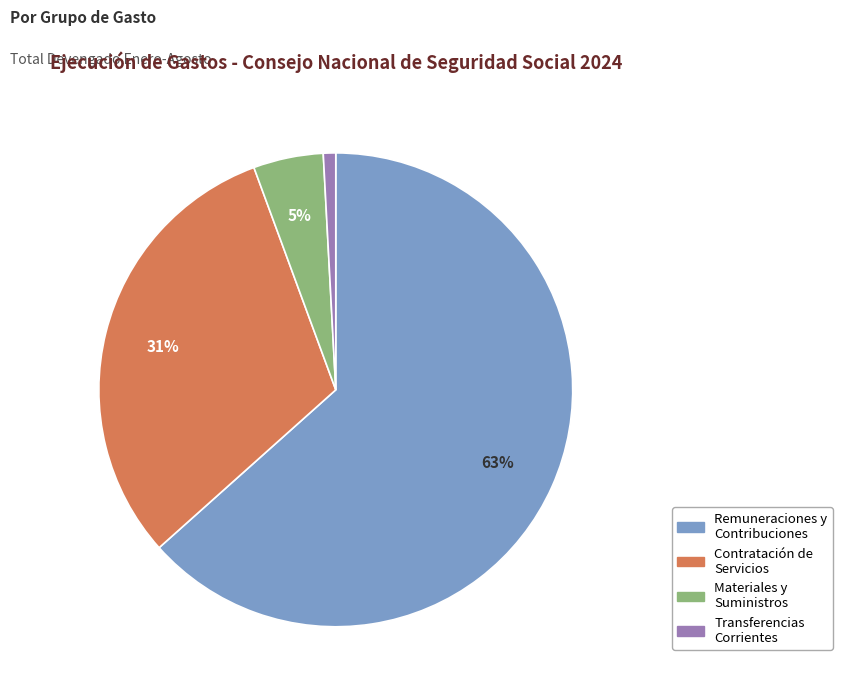

To the nearest percent, what is the average slice percentage?

25%